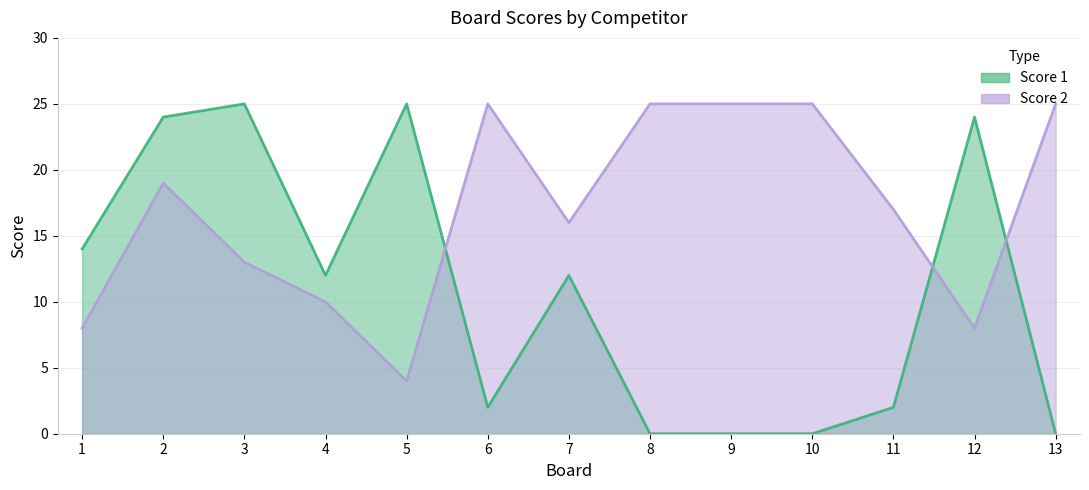

Where do Score 2 and Score 1 first cross each other?

5 and 6